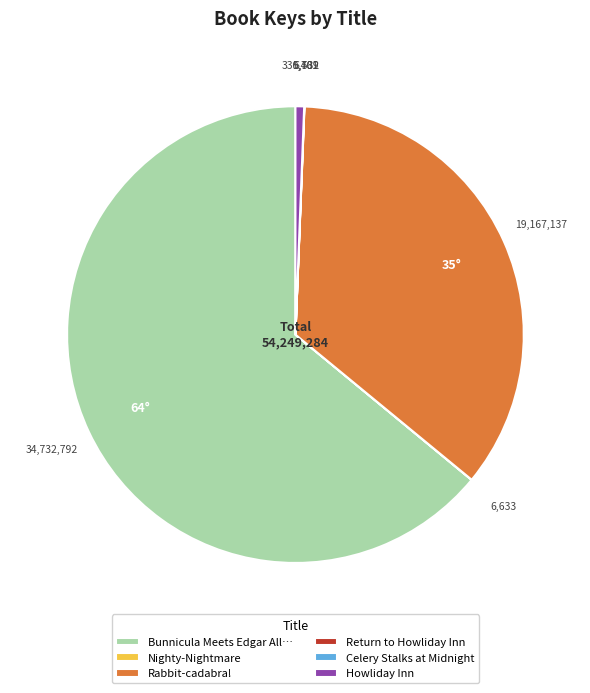

What is the majority slice?

Bunnicula Meets Edgar All…